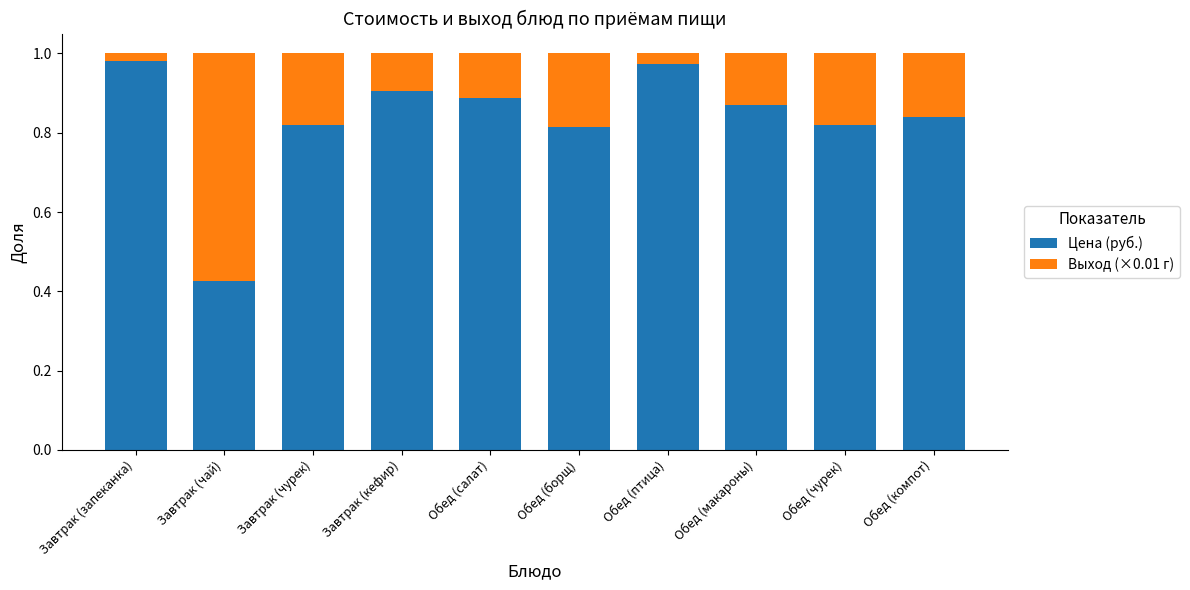

Which category has the lowest value in the Цена (руб.) series?

Завтрак (чай)